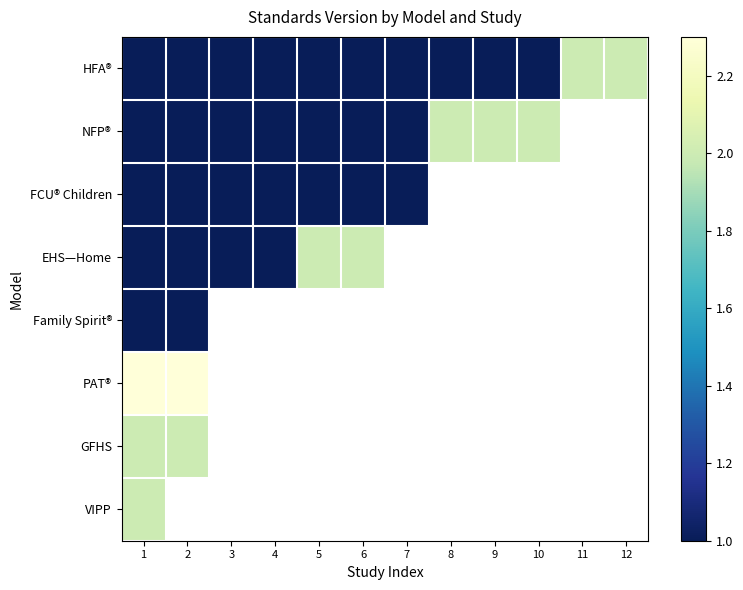

Which series has the widest spread of values?

HFA®